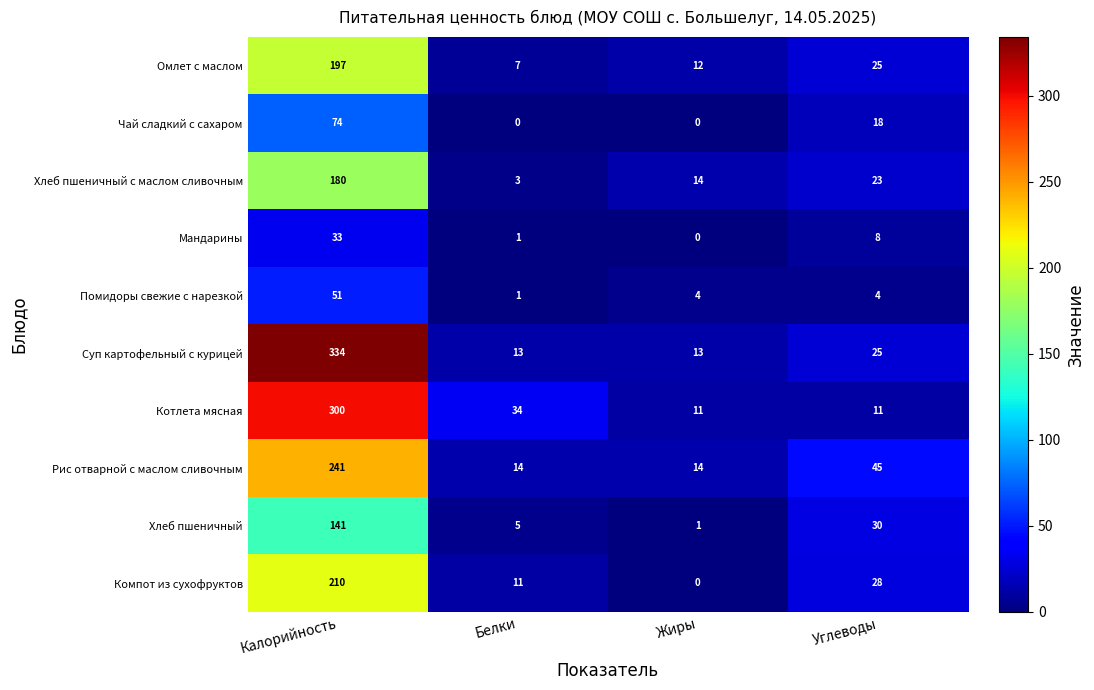

Between Жиры and Углеводы, which series saw the biggest shift?

Рис отварной с маслом сливочным